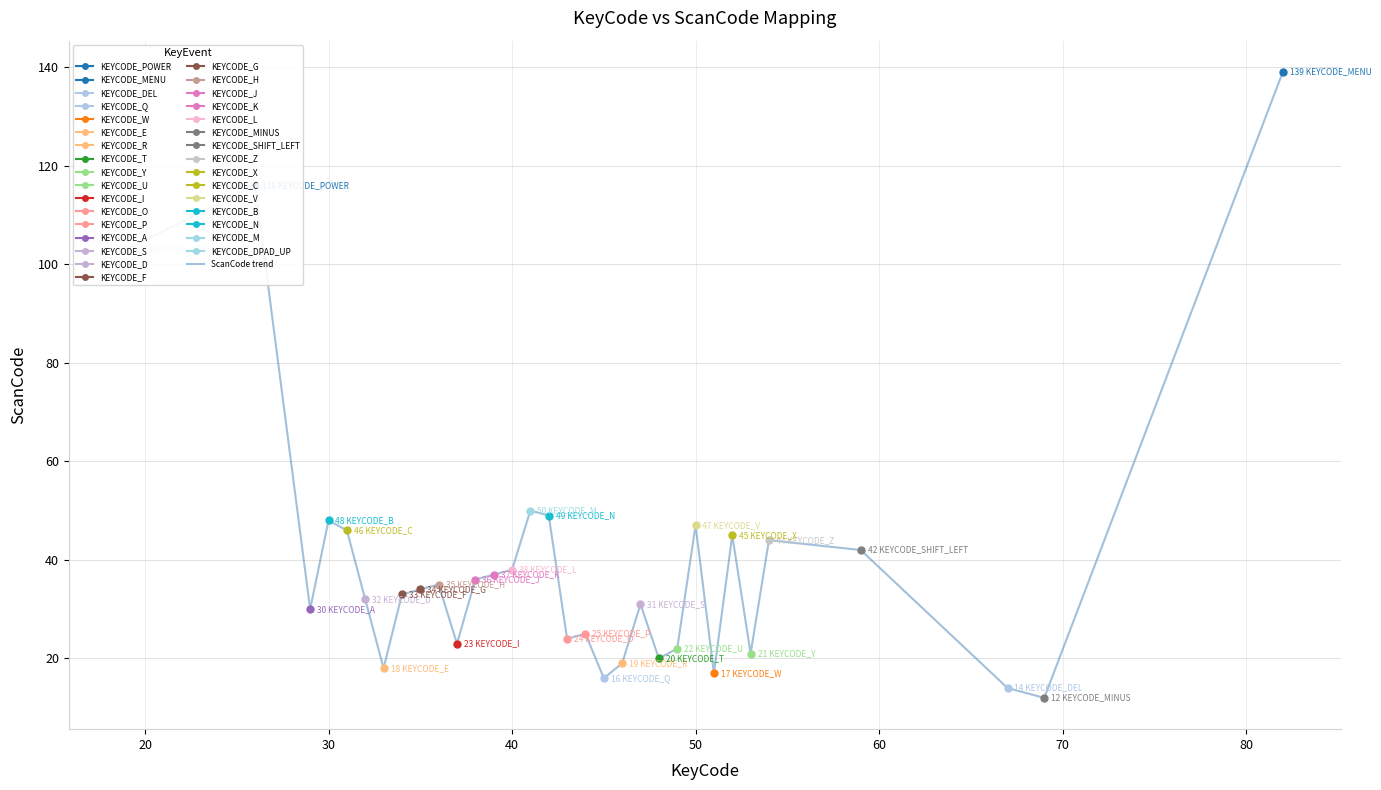

What is the lowest value of the ScanCode trend series?

12